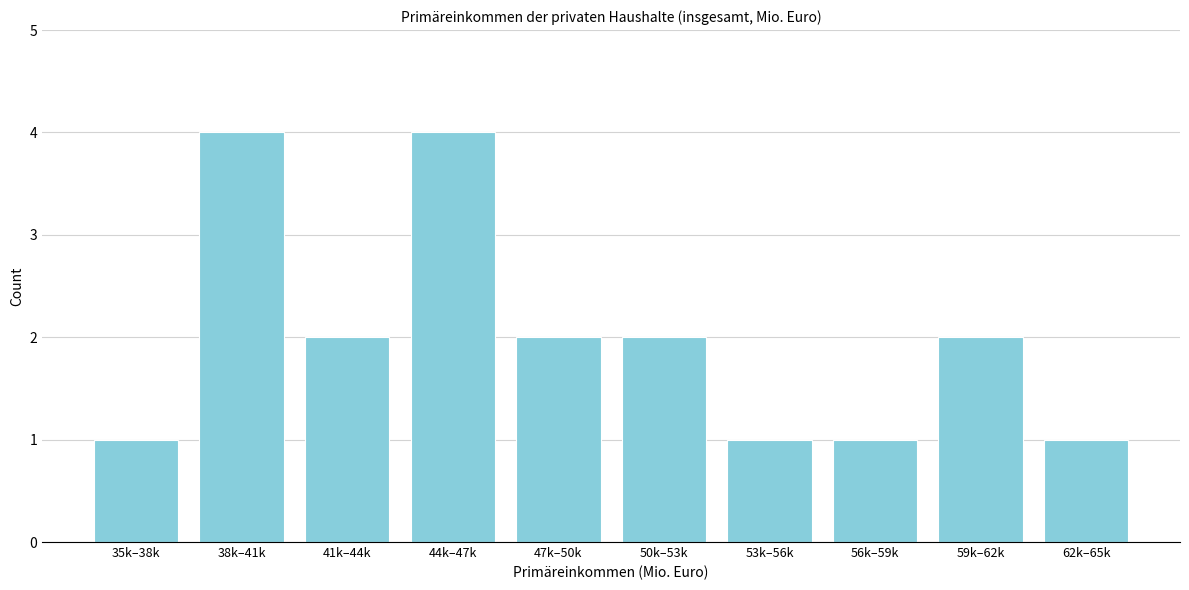

Reading right to left, list all the values displayed in this chart.

62k–65k=1	59k–62k=2	56k–59k=1	53k–56k=1	50k–53k=2	47k–50k=2	44k–47k=4	41k–44k=2	38k–41k=4	35k–38k=1